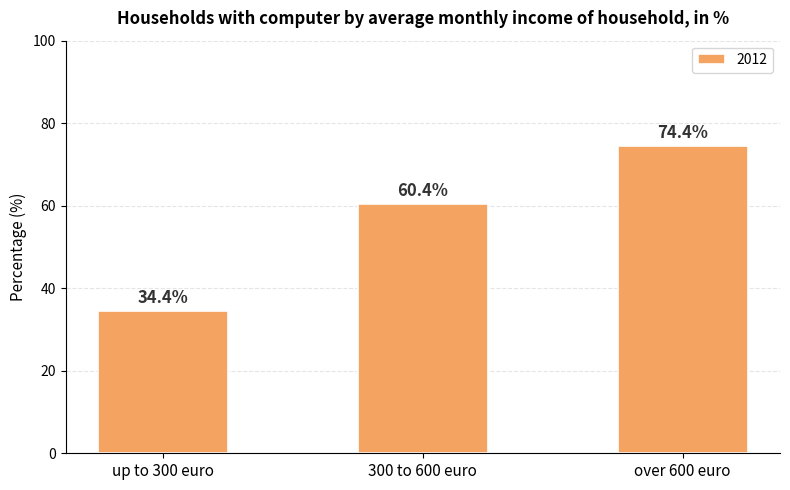

How many data points does each series have?

3